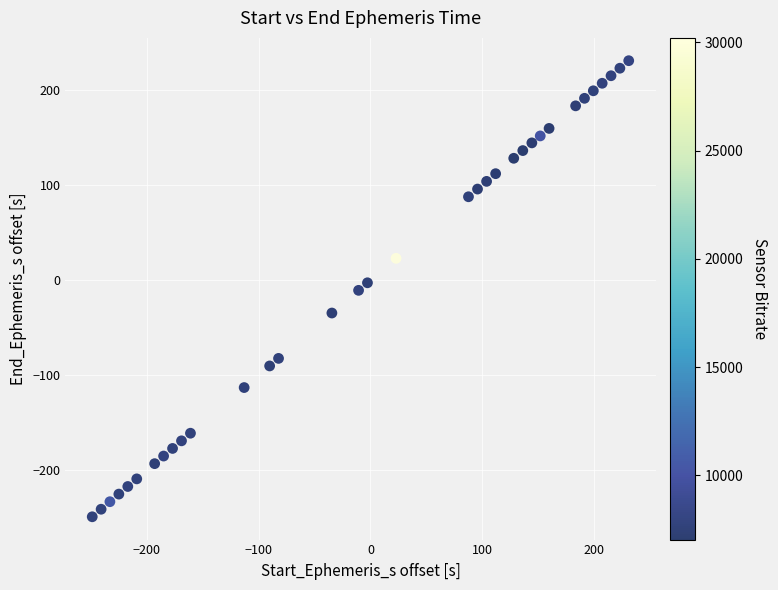

What is the range of Y values (max minus min)?

479.9